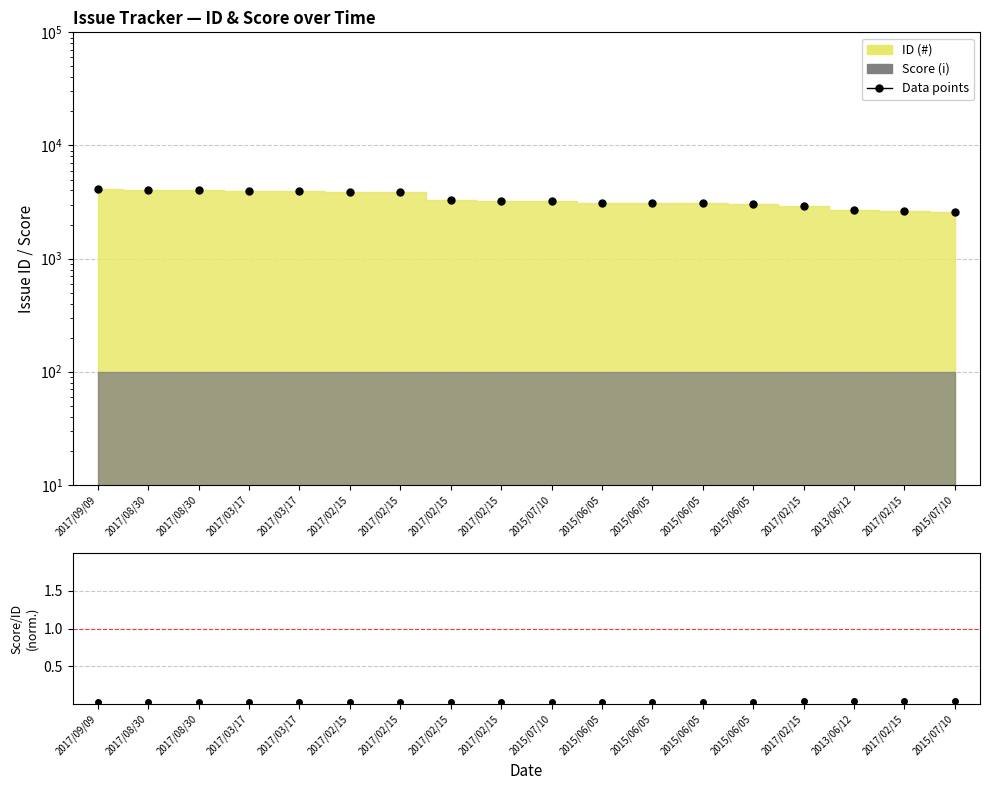

At which category is the sum across all series the highest?

2017/09/09